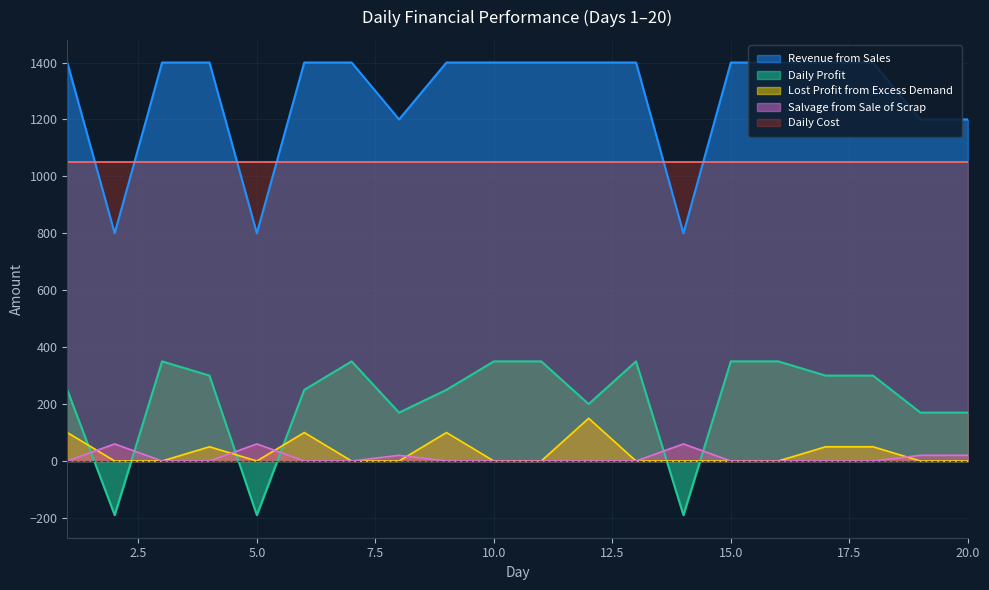

List the series in order of their peak value, lowest first.

Salvage from Sale of Scrap, Lost Profit from Excess Demand, Daily Profit, Daily Cost, Revenue from Sales